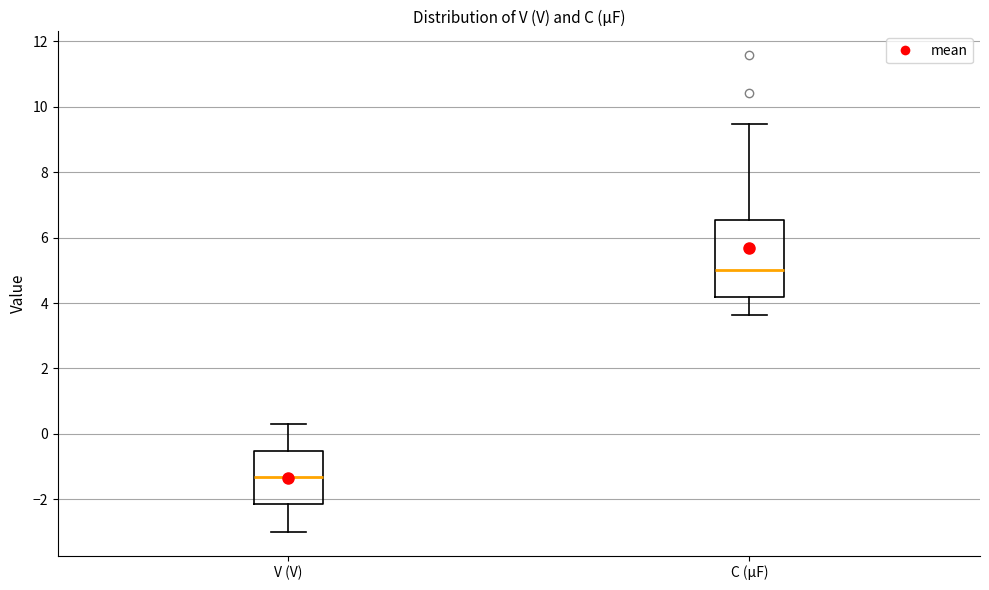

Reading left to right, transcribe this box plot: for each box, give where its median line is, the range the box spans, and where its two whiskers end, as read against the y-axis. The values are not printed on the chart, so give them approximately, as read against the axis.

V (V): median -1.4, box -2.2 to -0.6, whiskers -3.0 to 0.2
C (µF): median 5.0, box 4.2 to 6.6, whiskers 3.6 to 9.4